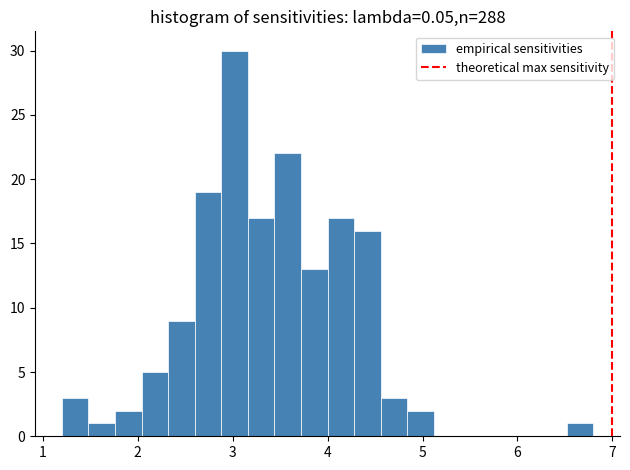

Read against the x-axis, roughly where is the centre of the tallest bar?

3.0